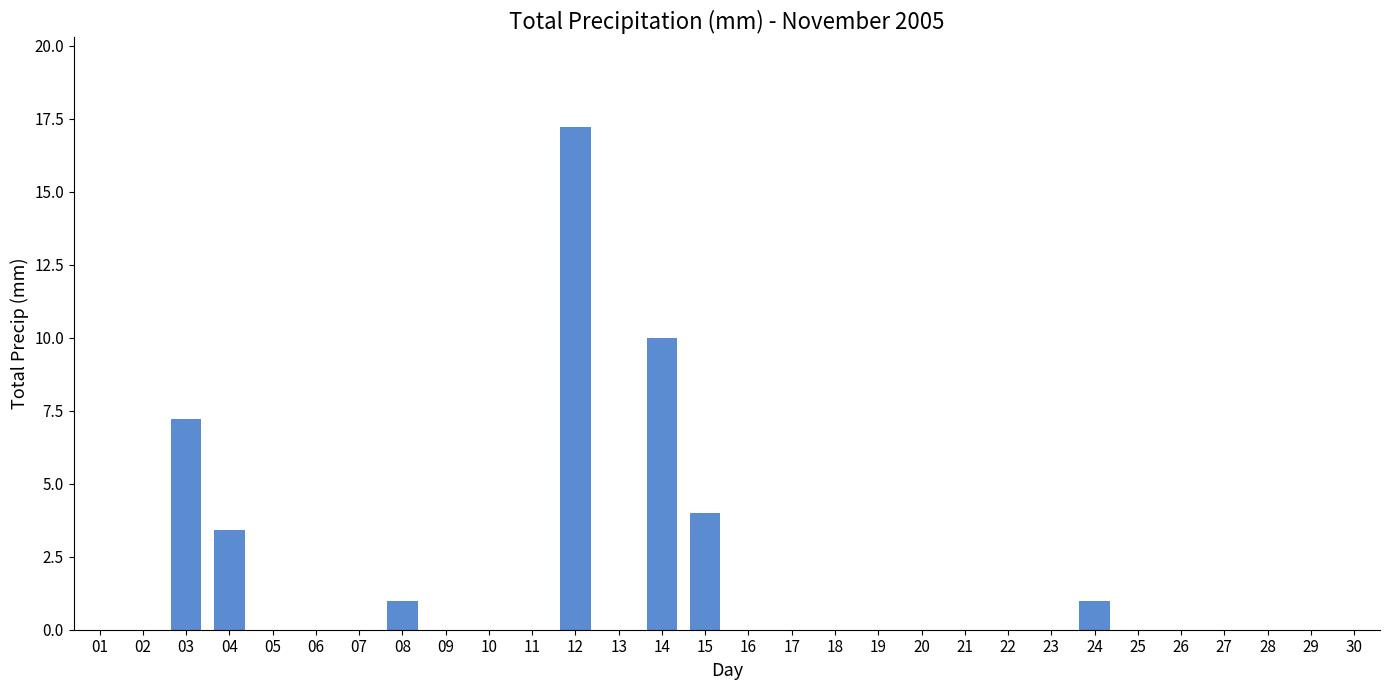

The chart shows a value of 0.0 at 30. True or false?

True